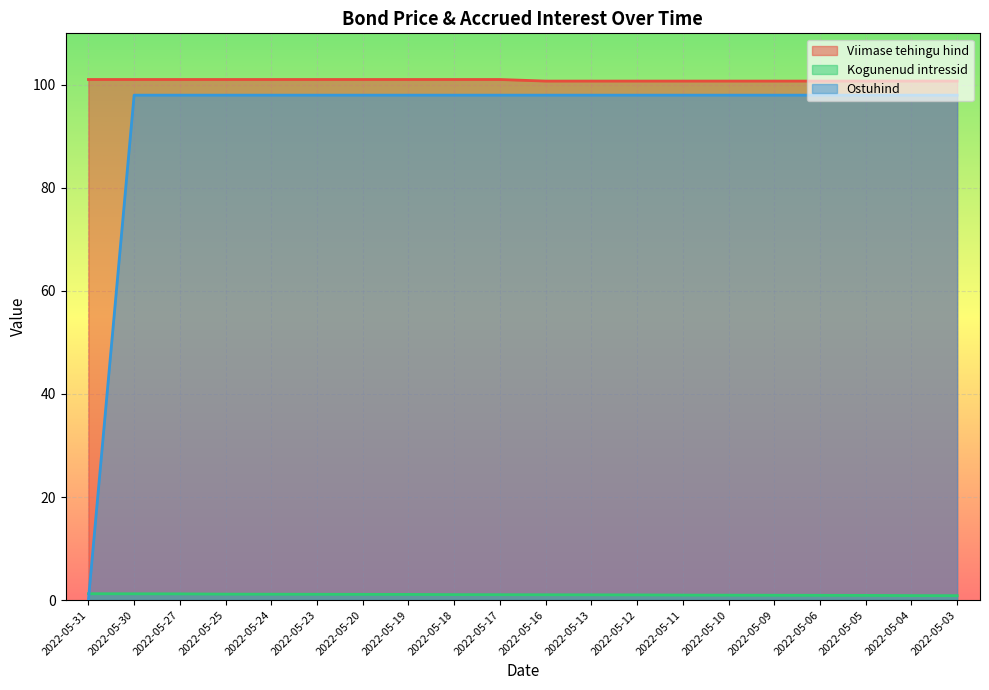

What is the sum of the Kogunenud intressid values at 2022-05-25 and 2022-05-16?

2.2